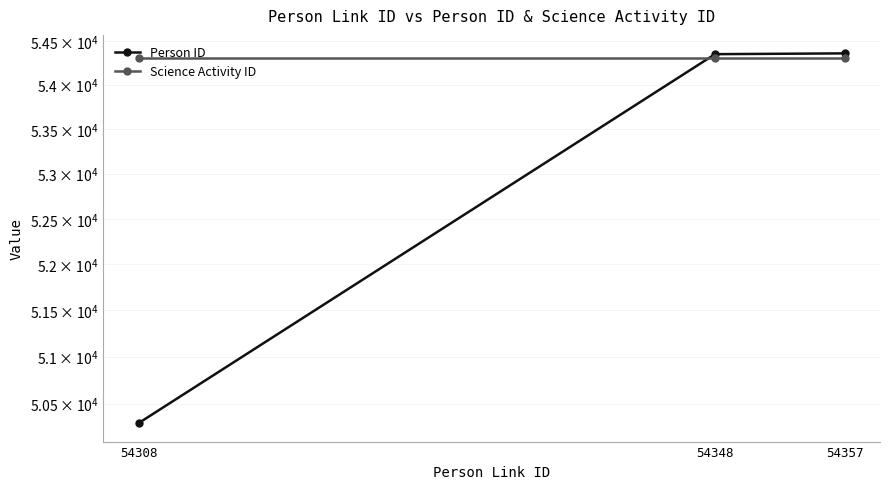

How many data points in Person ID are less than 54347?

1